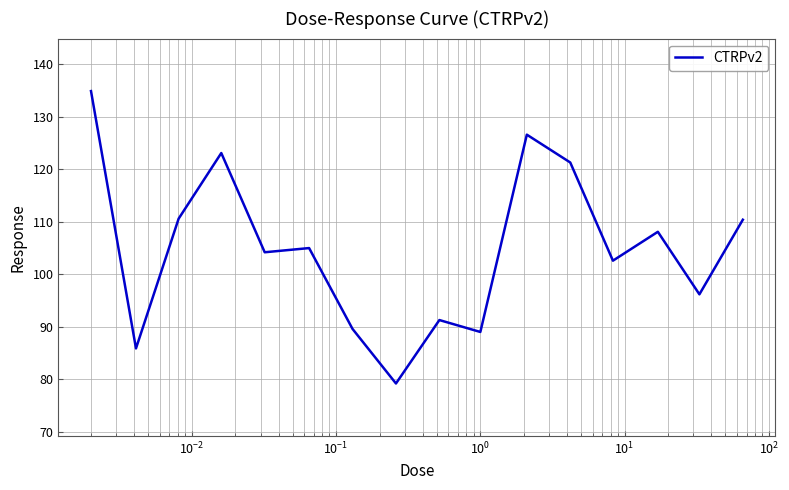

How many lines are shown in the chart?

1